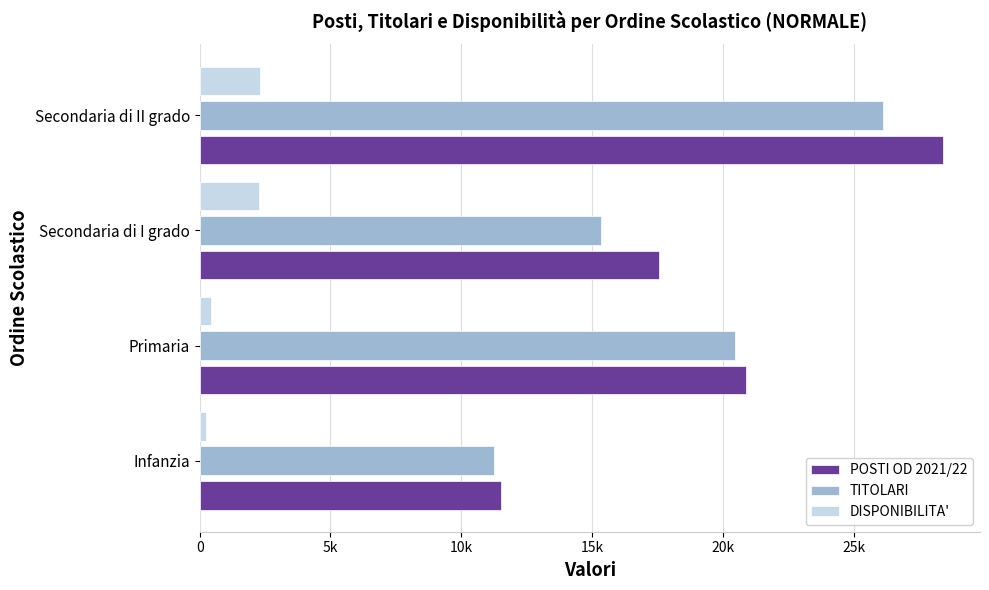

What are all the series names shown in the legend?

POSTI OD 2021/22, TITOLARI, DISPONIBILITA'